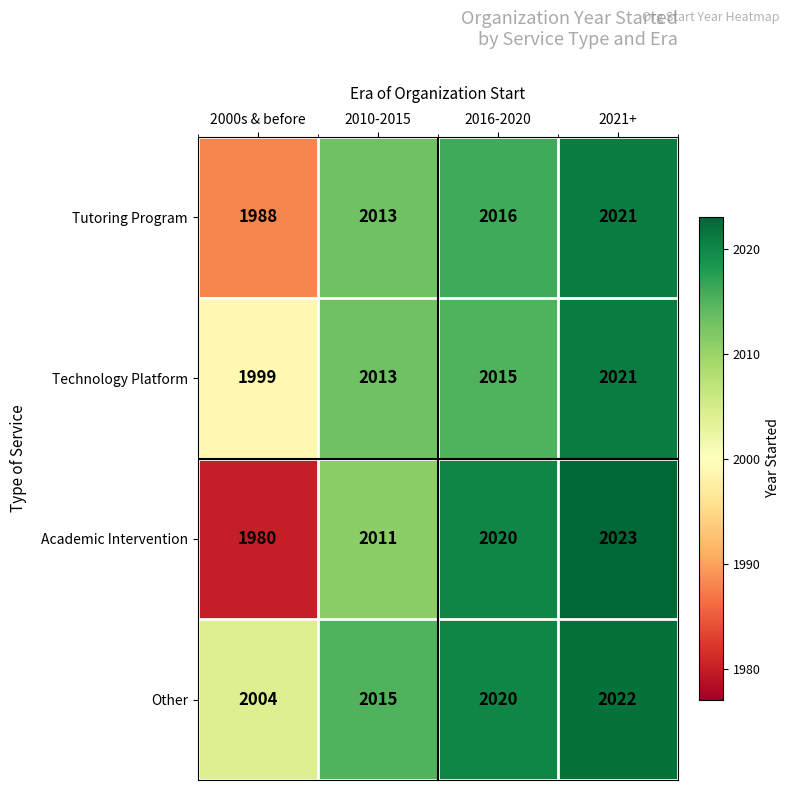

Rank the categories by Technology Platform value from lowest to highest.

2000s & before, 2010-2015, 2016-2020, 2021+